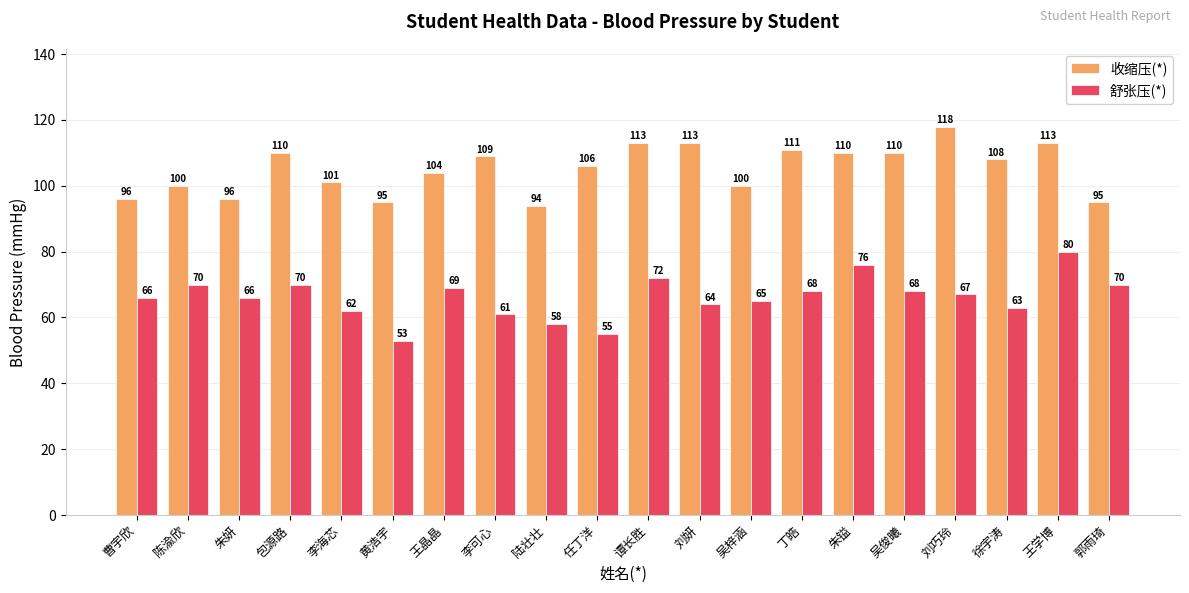

What is the label of the 3rd bar from the right?

徐宇涛